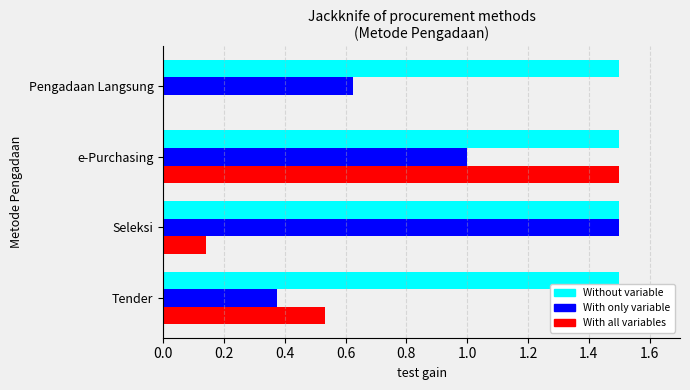

At which category is the sum across all series the highest?

e-Purchasing